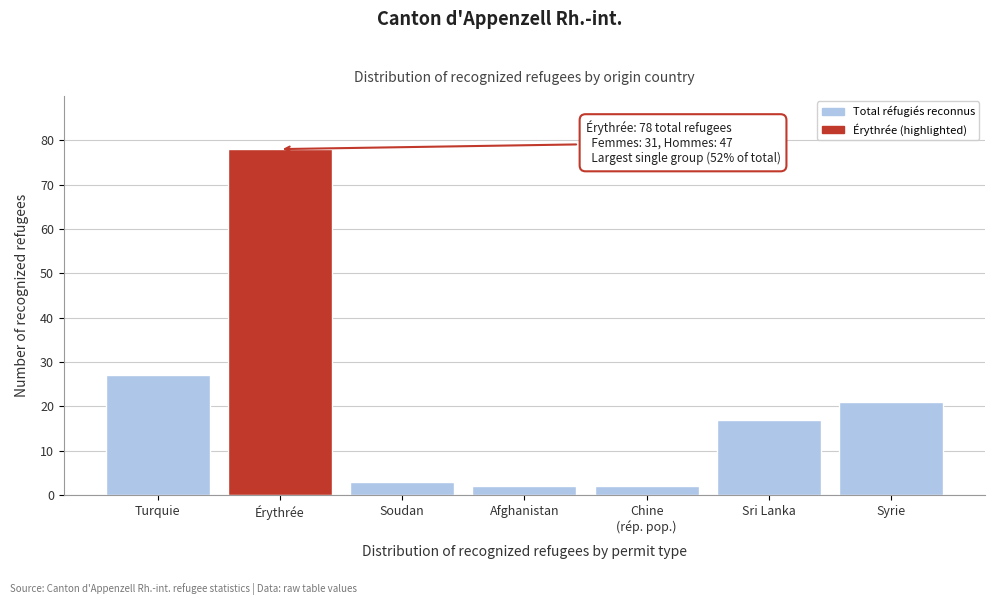

Reading left to right, transcribe all the data shown in this chart.

27	78	3	2	2	17	21